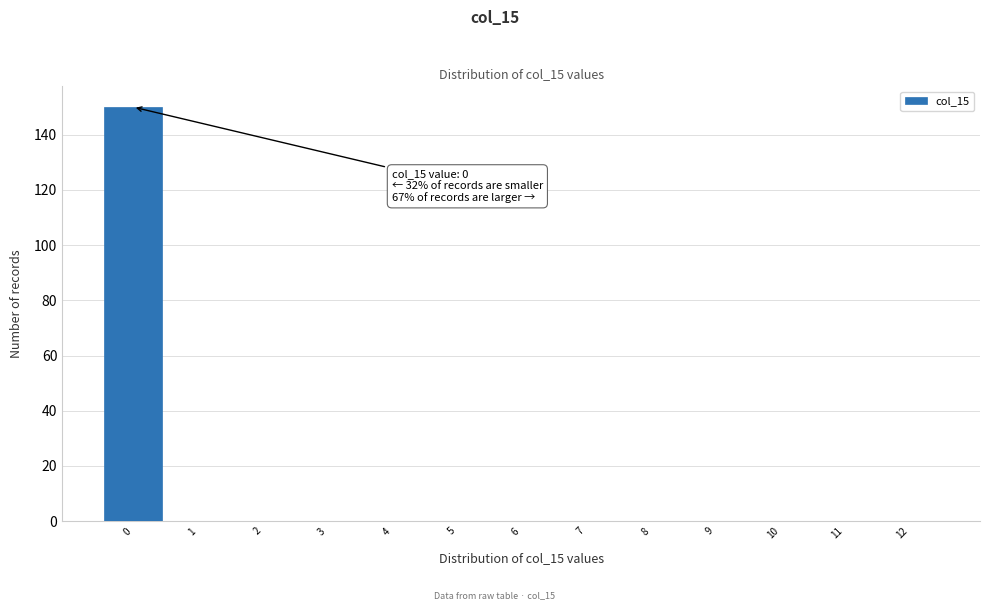

Which range on the x-axis has the tallest bar?

-0.5 to 0.5